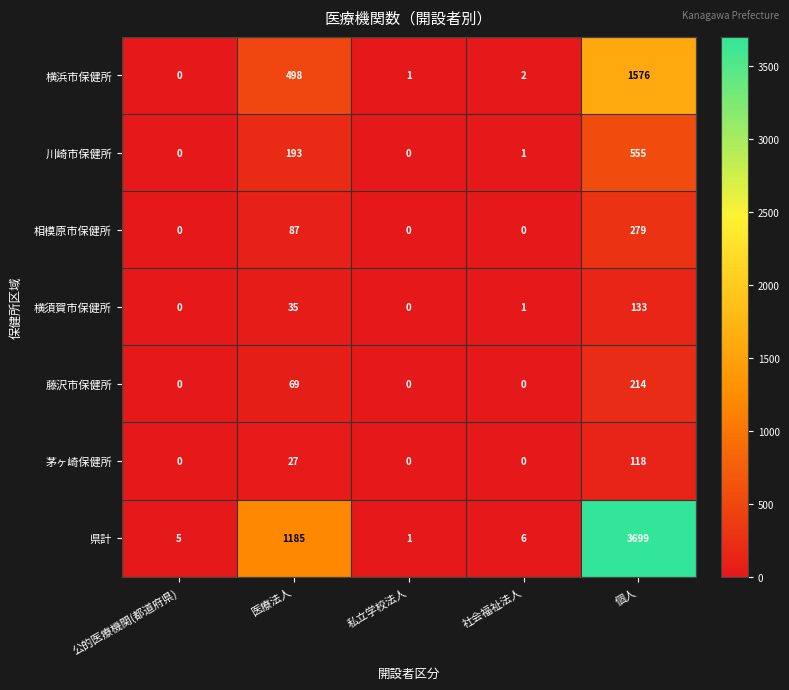

Where is 横浜市保健所 nearest to the value 788?

医療法人